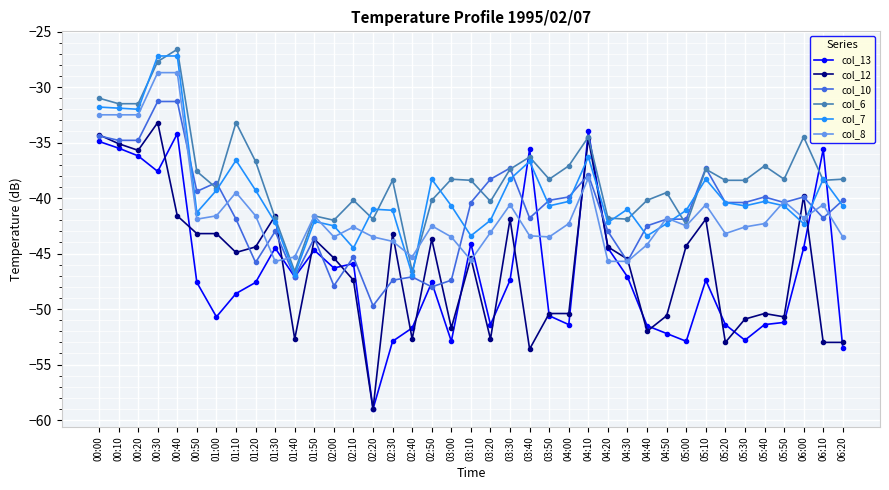

At which label does col_8 first exceed -42?

00:00